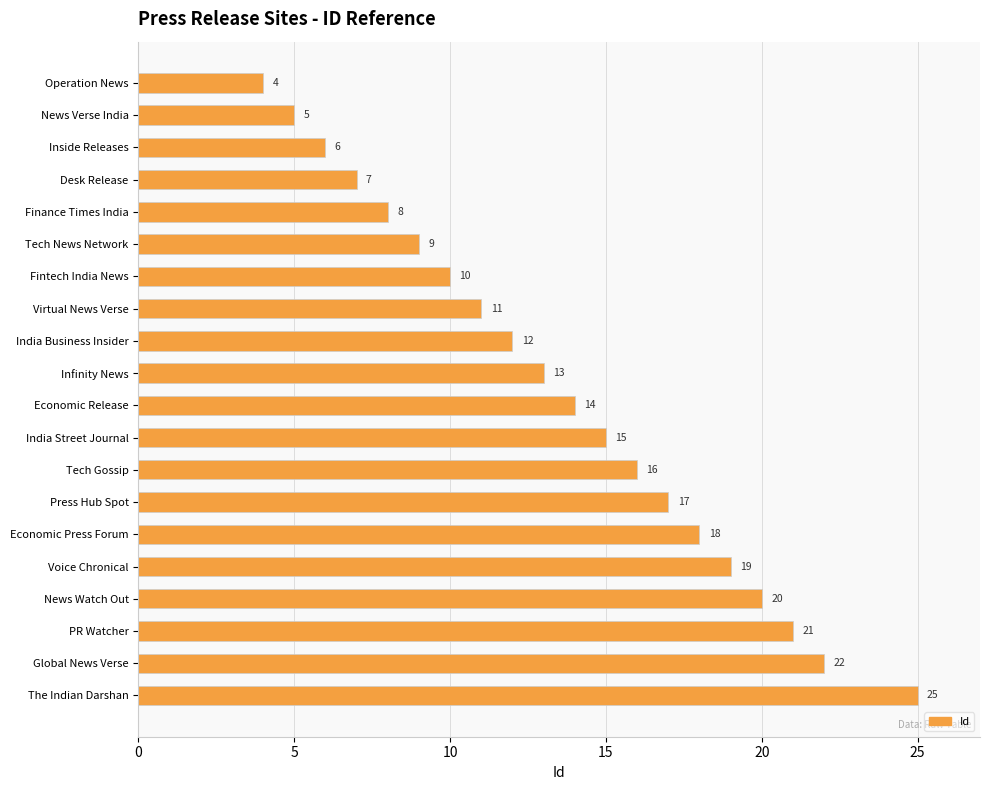

Is it true that the value at Voice Chronical is 19?

True